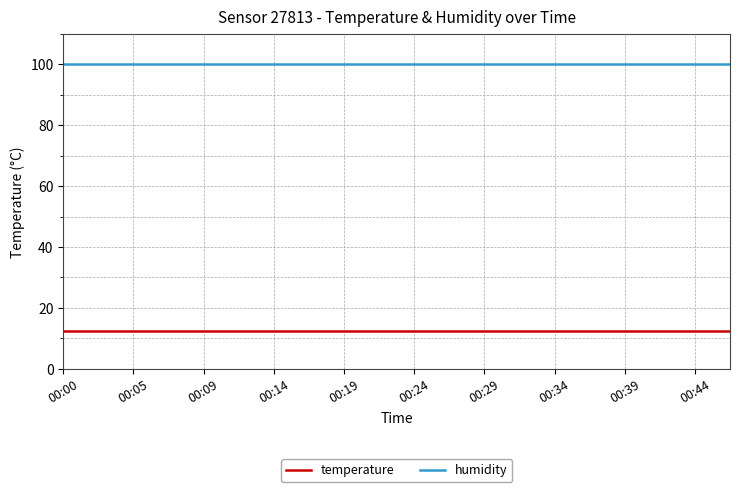

Which series has the largest total across all categories?

humidity